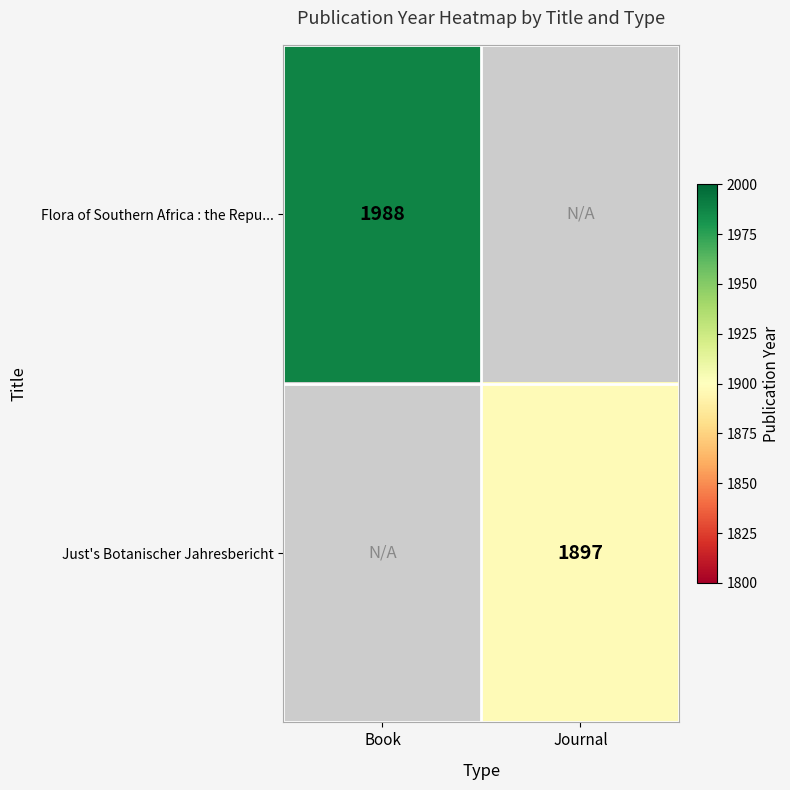

Is the value of Just's Botanischer Jahresbericht at Journal greater than the value of Flora of Southern Africa : the Repu... at Book?

No